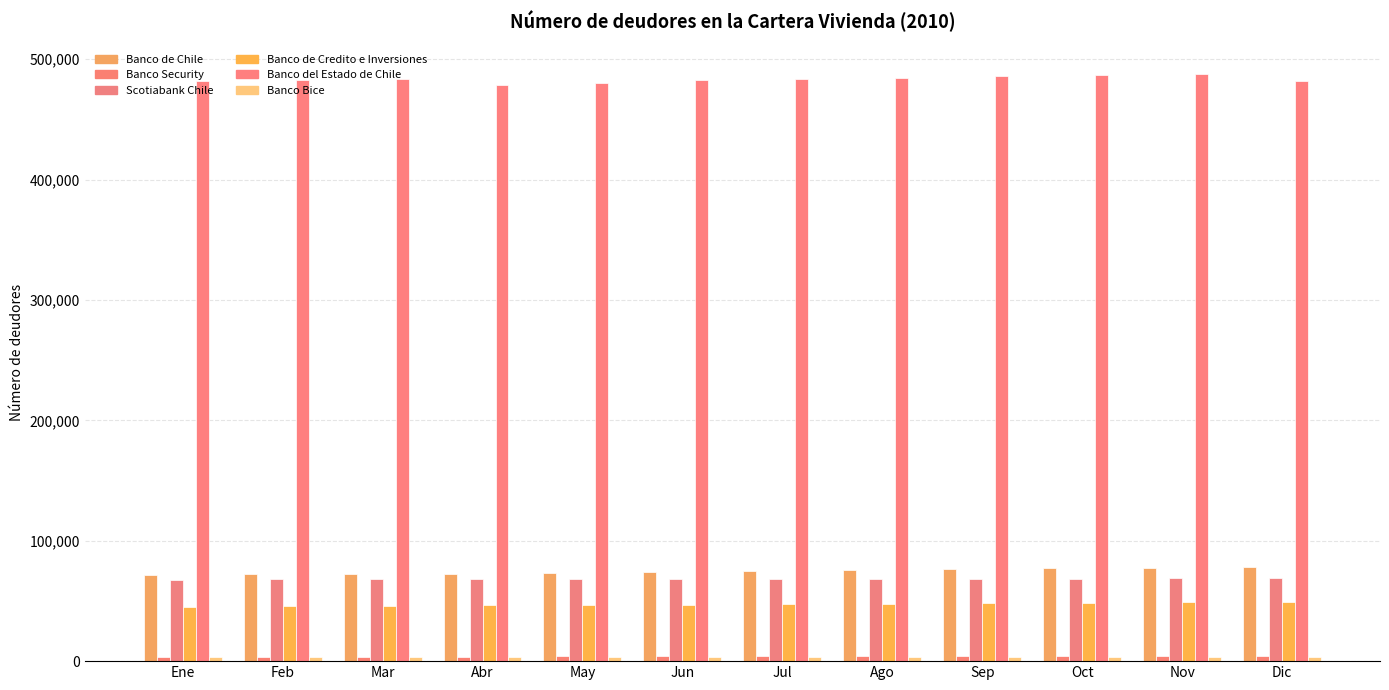

What is the label of the 4th bar from the right?

Sep